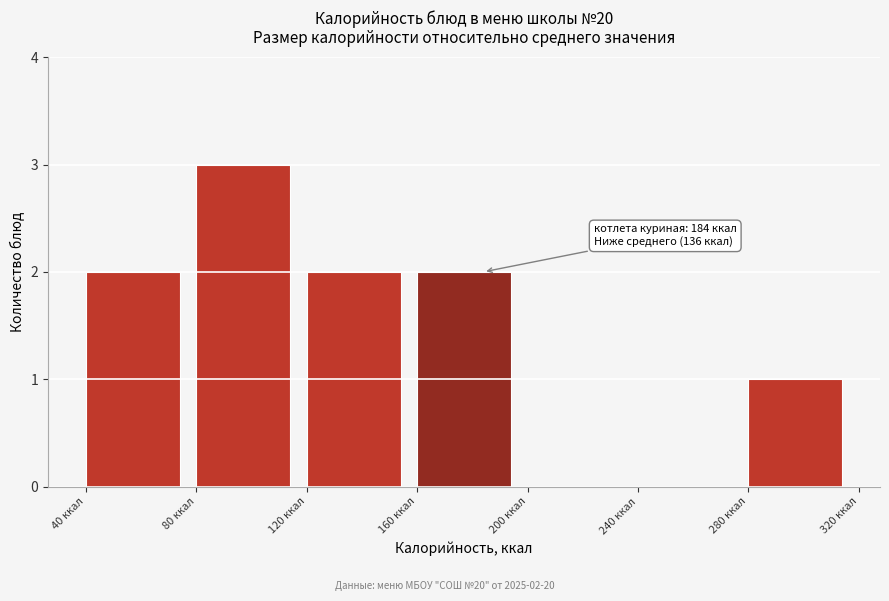

Which range on the x-axis has the tallest bar?

80 to 120